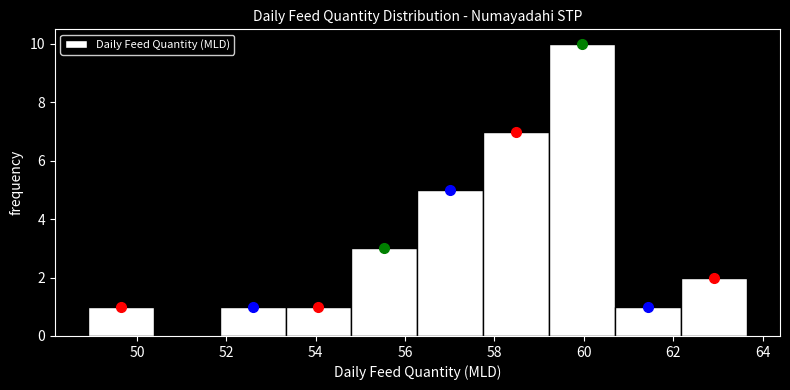

Over which range of the x-axis is the bar tallest?

59.2 to 60.8